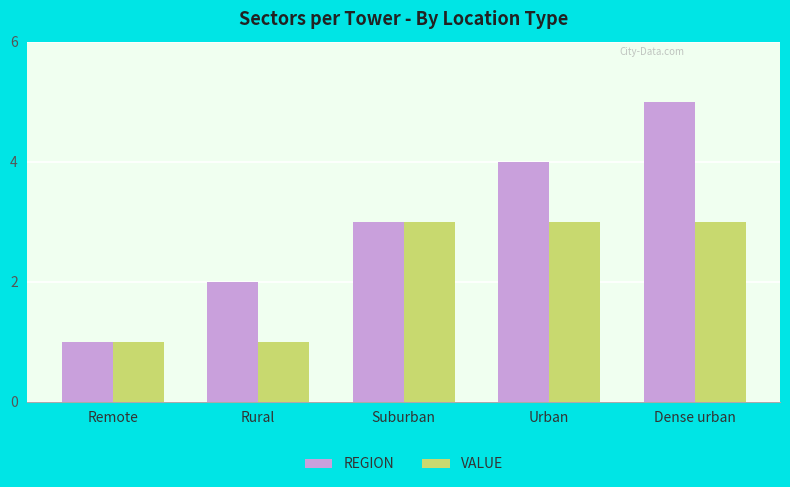

How many VALUE values are between 1 and 3?

5